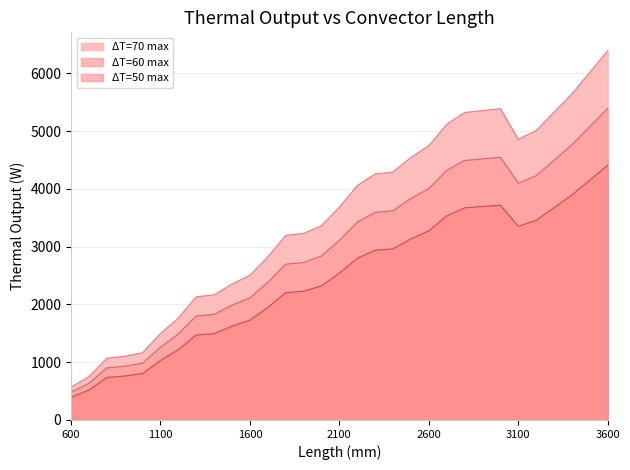

How many data points in ΔT=50 max are above 2540?

16